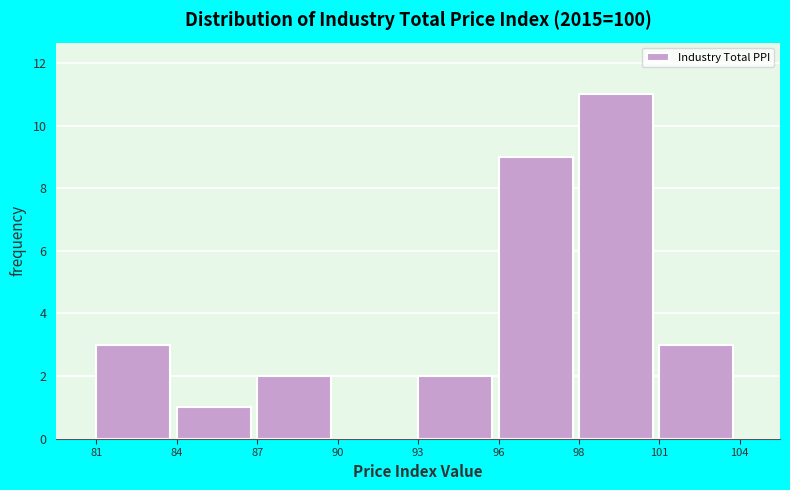

Reading left to right, list all the values displayed in this chart.

81=3	84=1	87=2	90=0	93=2	96=9	98=11	101=3